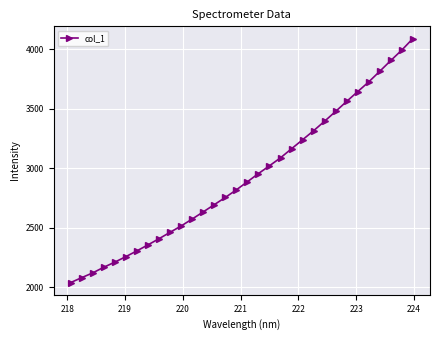

What is the greatest value displayed?

4091.1